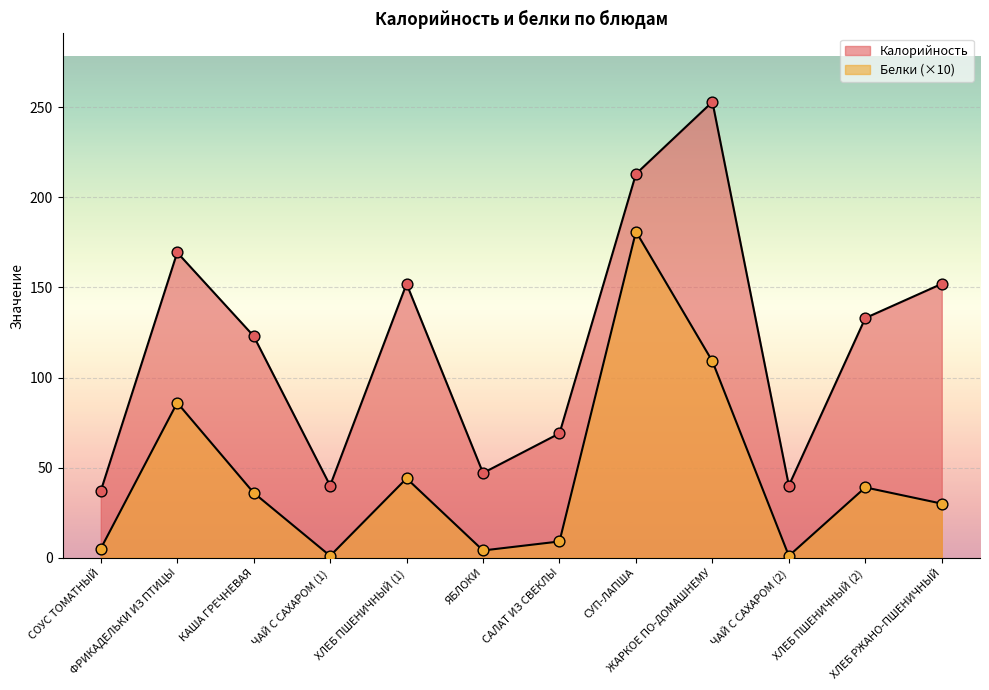

Which series contains the lowest Y value?

Белки